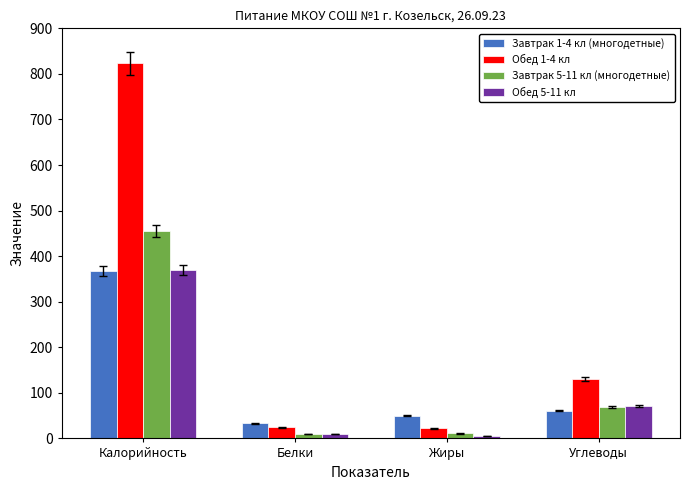

Where does the Завтрак 1-4 кл (многодетные) series first go above 61?

Калорийность